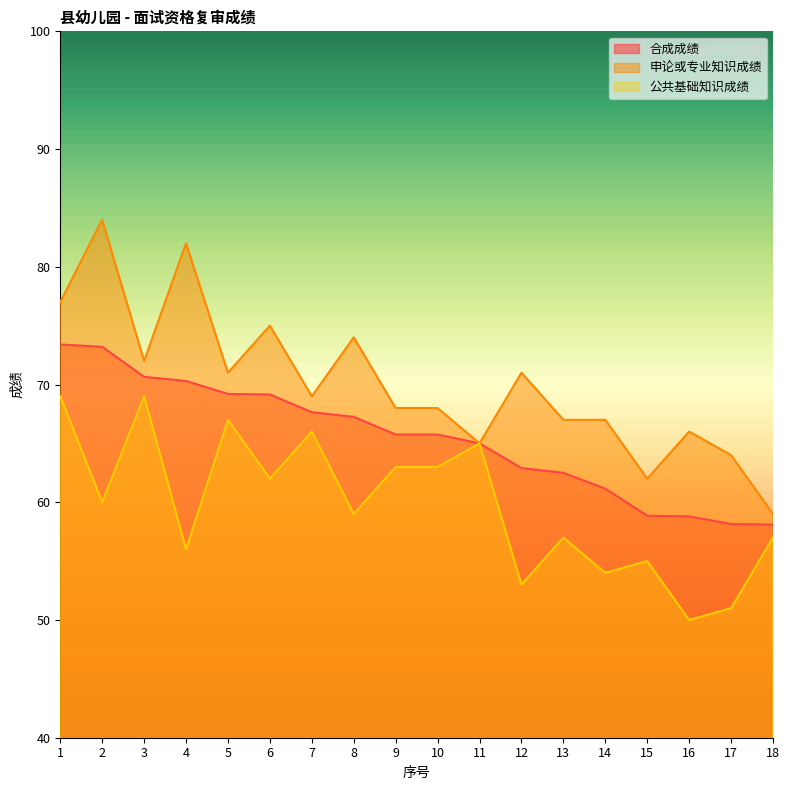

Rank the categories by 申论或专业知识成绩 value from lowest to highest.

18, 15, 17, 11, 16, 13, 14, 9, 10, 7, 5, 12, 3, 8, 6, 1, 4, 2